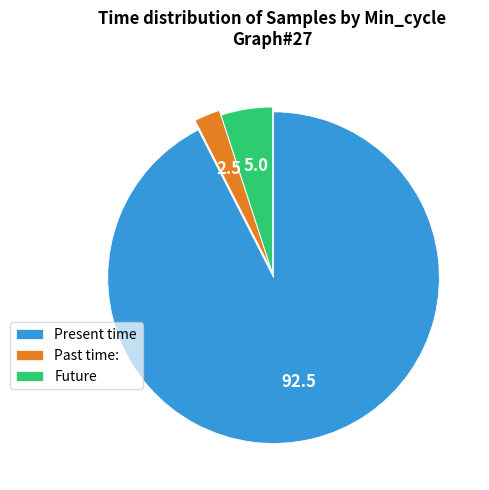

Approximately how many times larger is the value at Present time compared to Future?

18.5